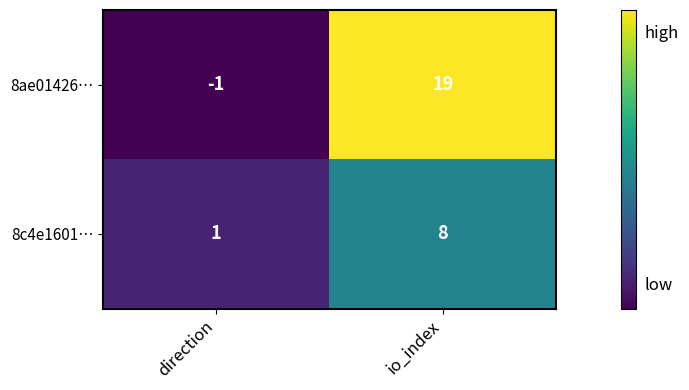

What is the spread (max minus min) of values at io_index?

11